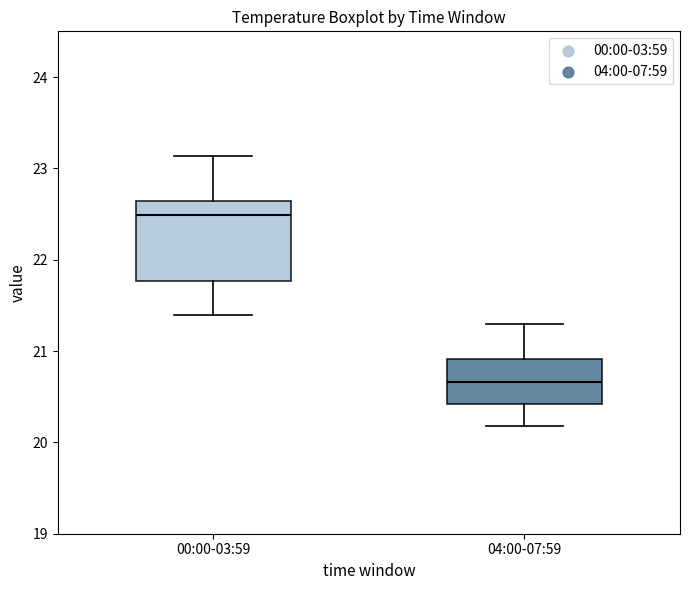

Which box's median line is the lowest?

04:00-07:59